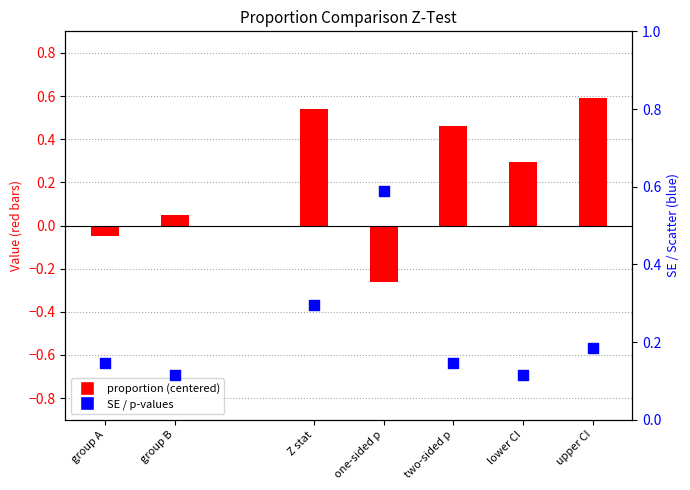

Which series contains the lowest Y value?

proportion (centered)